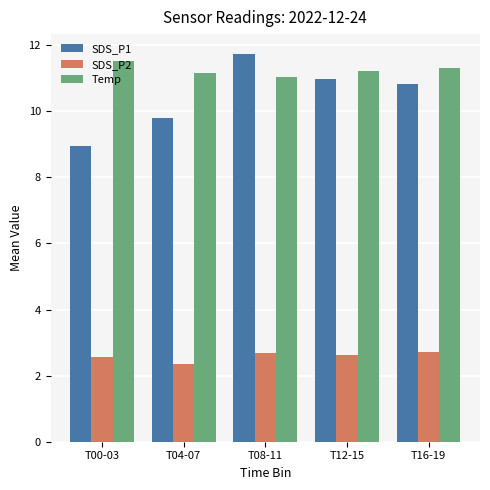

What are all the series names shown in the legend?

SDS_P1, SDS_P2, Temp